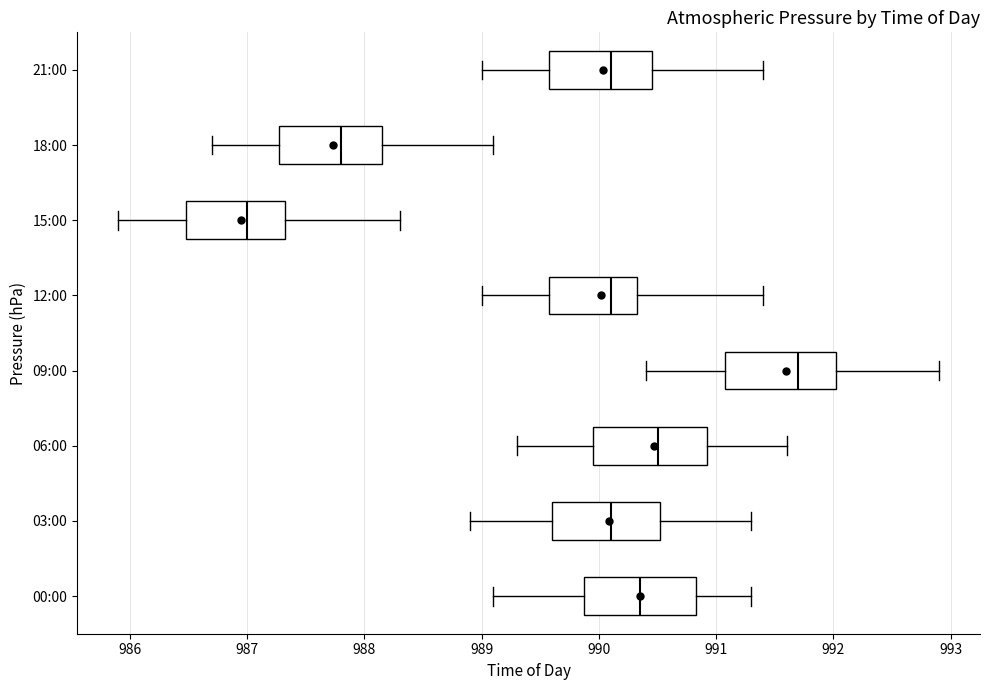

Reading bottom to top, transcribe this box plot: for each box, give where its median line is, the range the box spans, and where its two whiskers end, as read against the x-axis. The values are not printed on the chart, so give them approximately, as read against the axis.

00:00: median 990.4, box 989.9 to 990.8, whiskers 989.1 to 991.3
03:00: median 990.1, box 989.6 to 990.5, whiskers 988.9 to 991.3
06:00: median 990.5, box 990.0 to 990.9, whiskers 989.3 to 991.6
09:00: median 991.7, box 991.1 to 992.0, whiskers 990.4 to 992.9
12:00: median 990.1, box 989.6 to 990.3, whiskers 989.0 to 991.4
15:00: median 987.0, box 986.5 to 987.3, whiskers 985.9 to 988.3
18:00: median 987.8, box 987.3 to 988.2, whiskers 986.7 to 989.1
21:00: median 990.1, box 989.6 to 990.5, whiskers 989.0 to 991.4